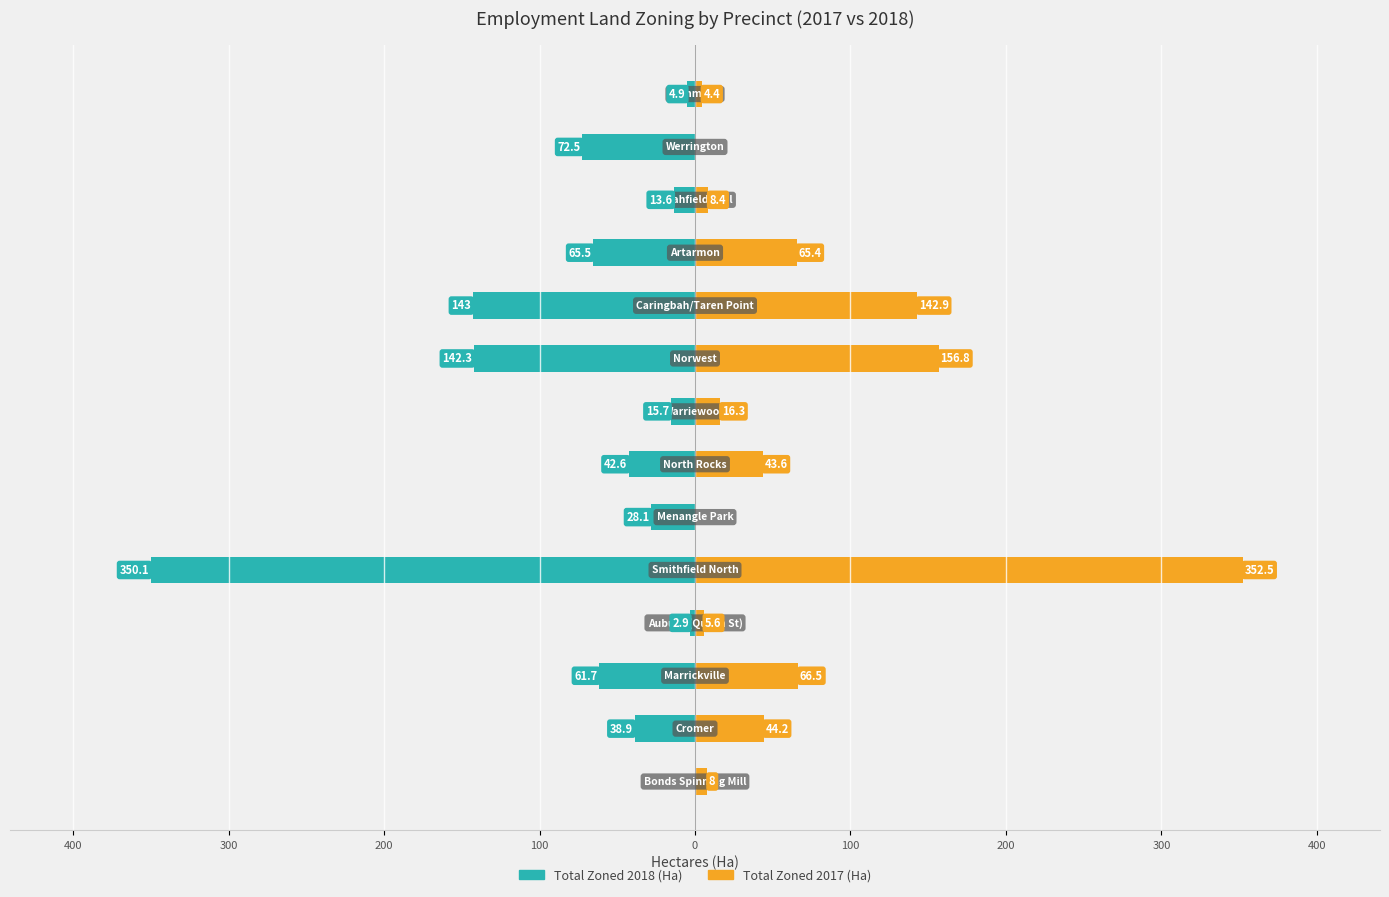

Rank the series by their maximum value, from highest to lowest.

Total Zoned 2017 (Ha), Total Zoned 2018 (Ha)